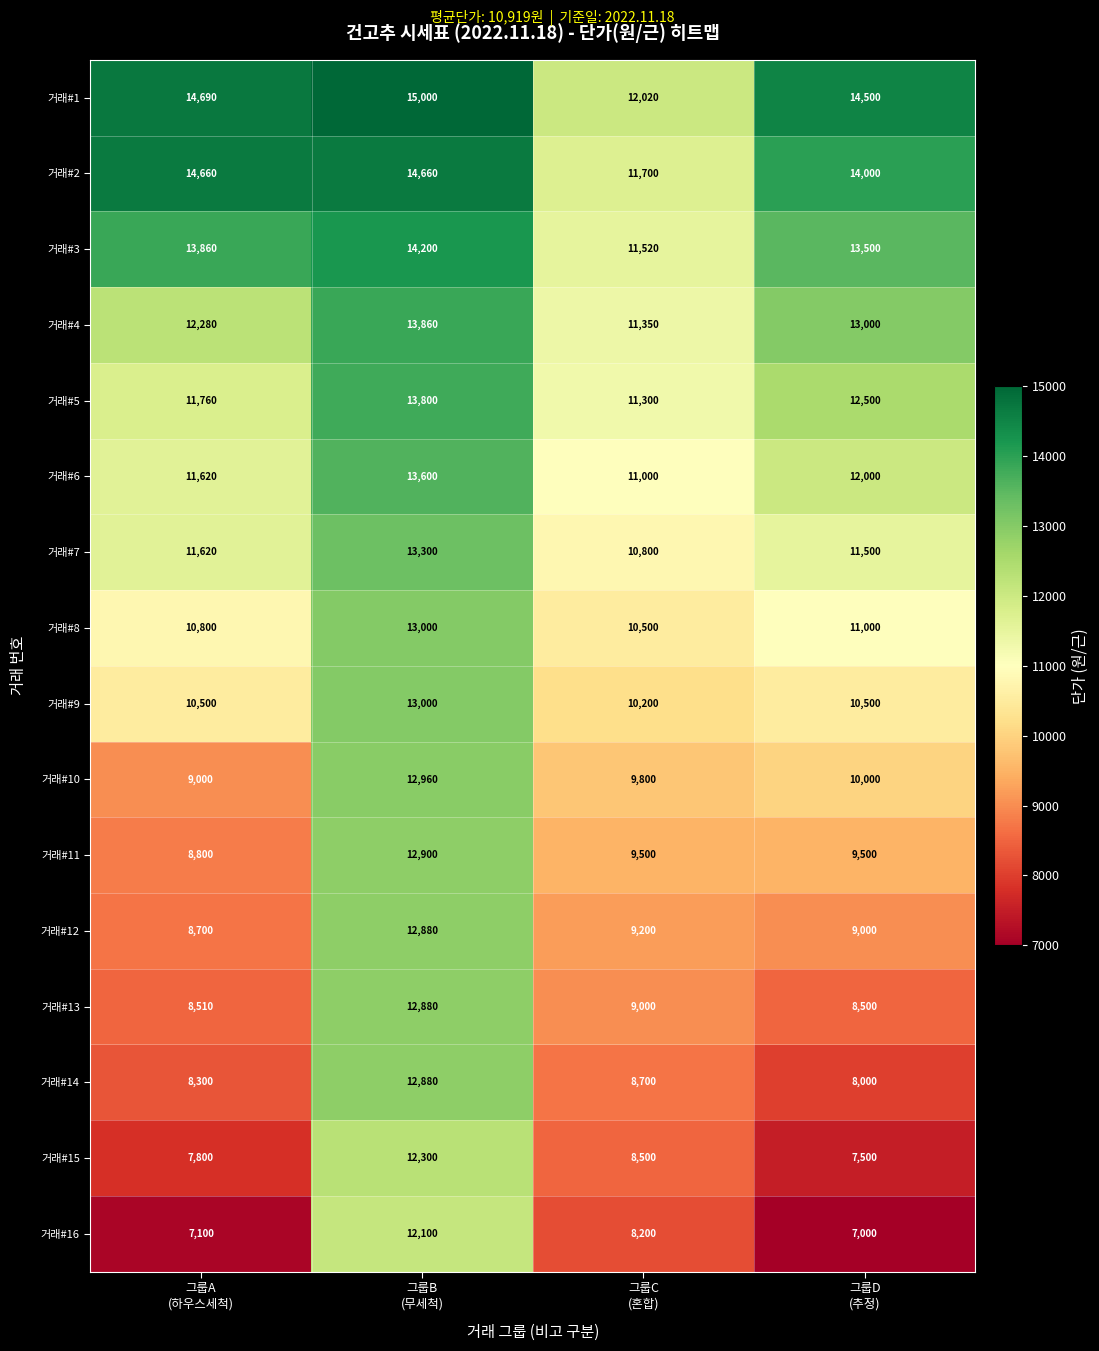

What is the minimum value shown in the chart?

7000